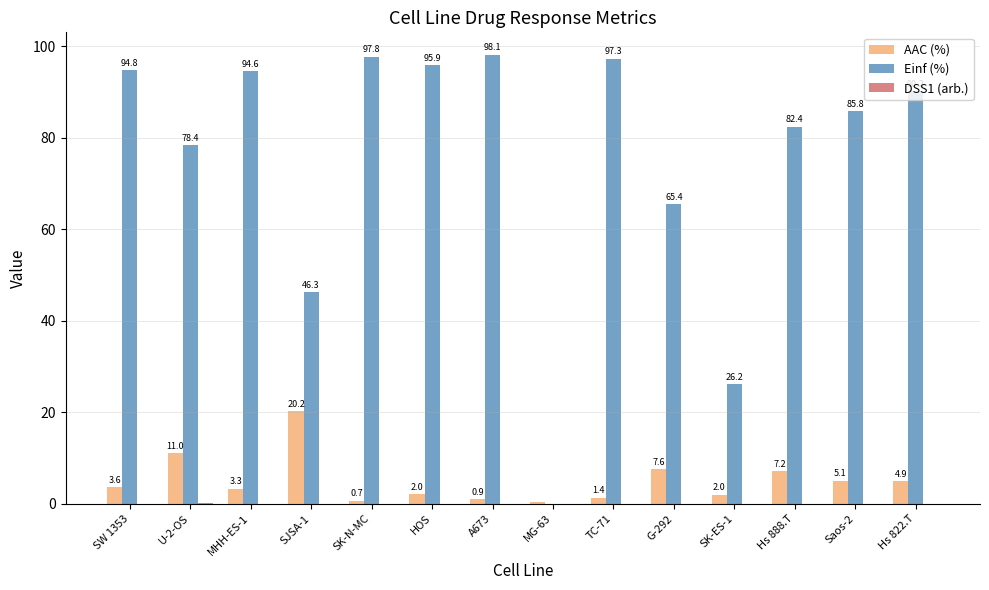

At which label is Einf (%) closest to 49?

SJSA-1